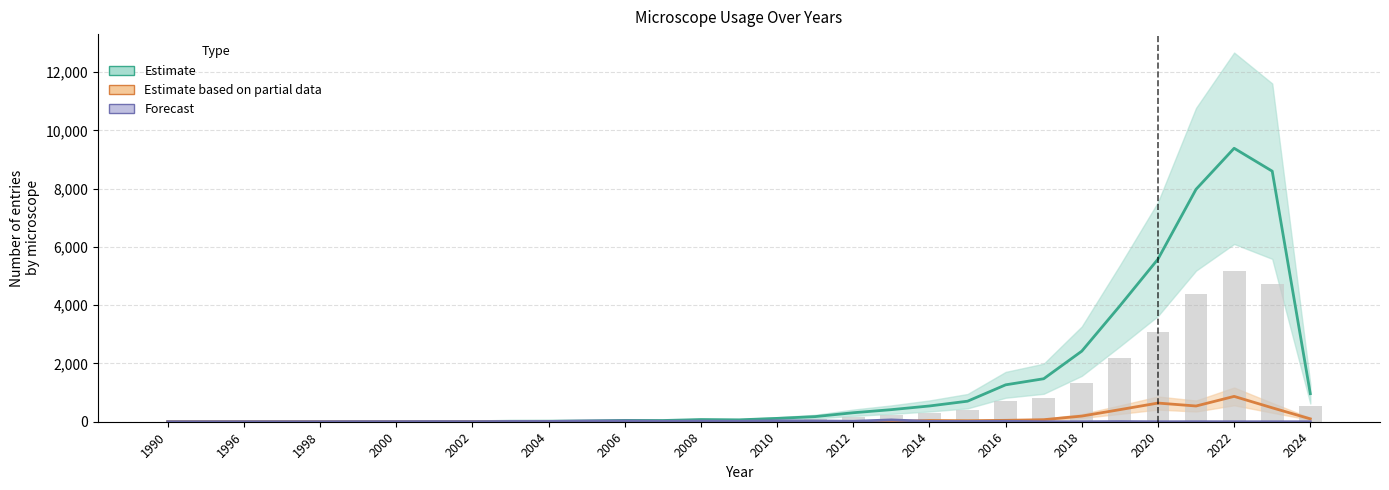

What is the maximum value for Forecast?

63.0